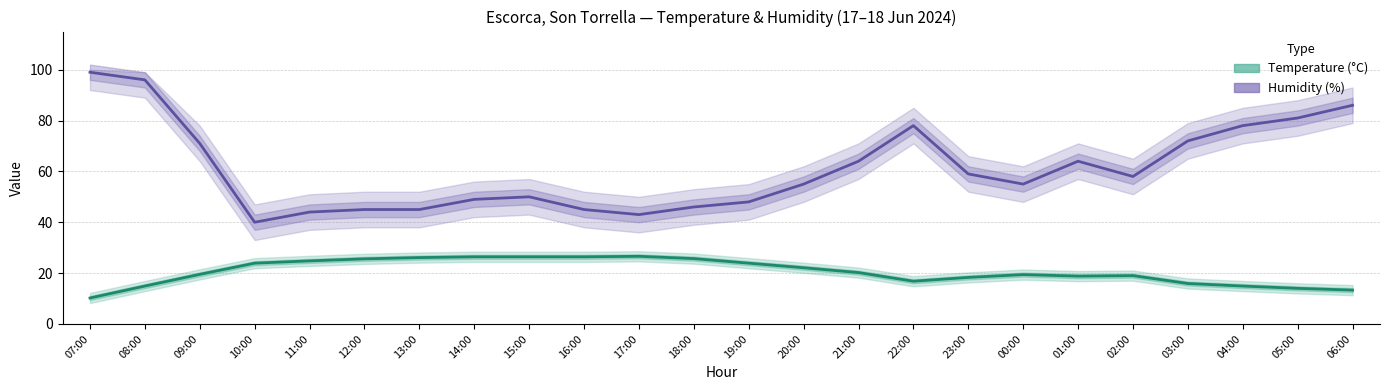

Where is Humidity (%) nearest to the value 69?

09:00